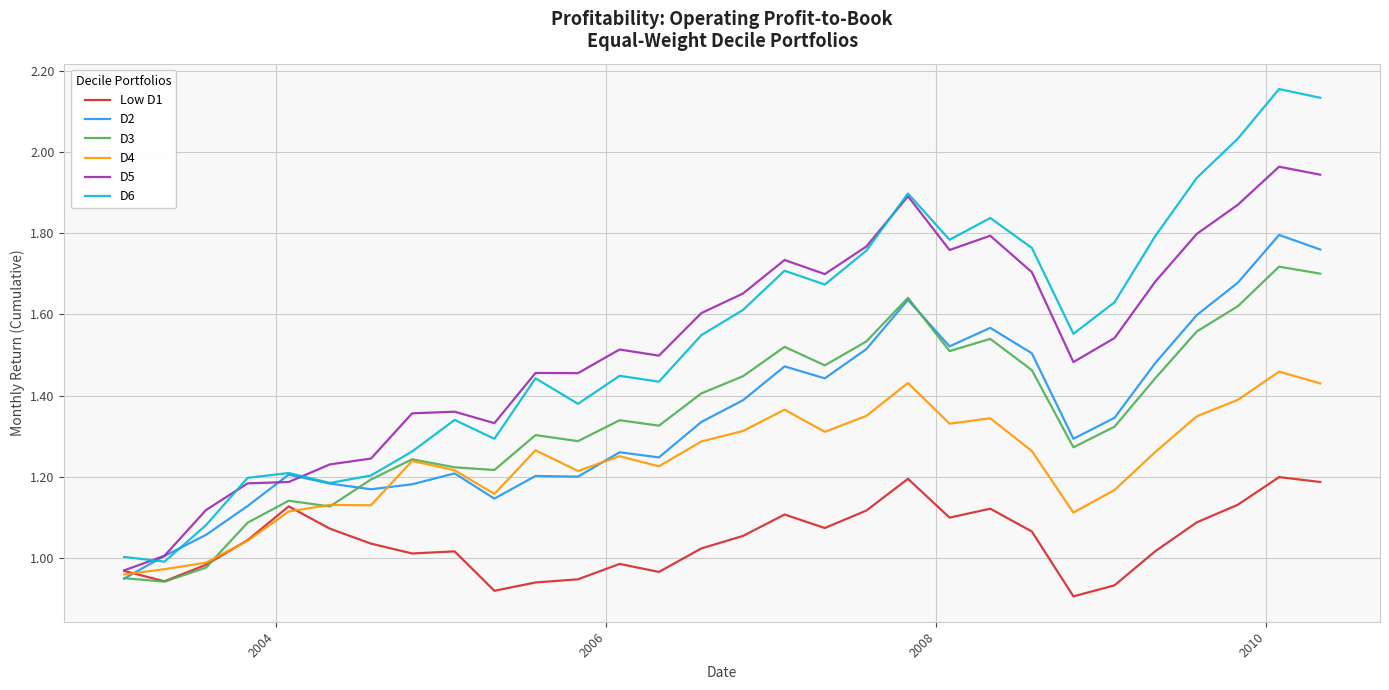

Rank the series by their maximum value, from lowest to highest.

Low D1, D4, D3, D2, D5, D6